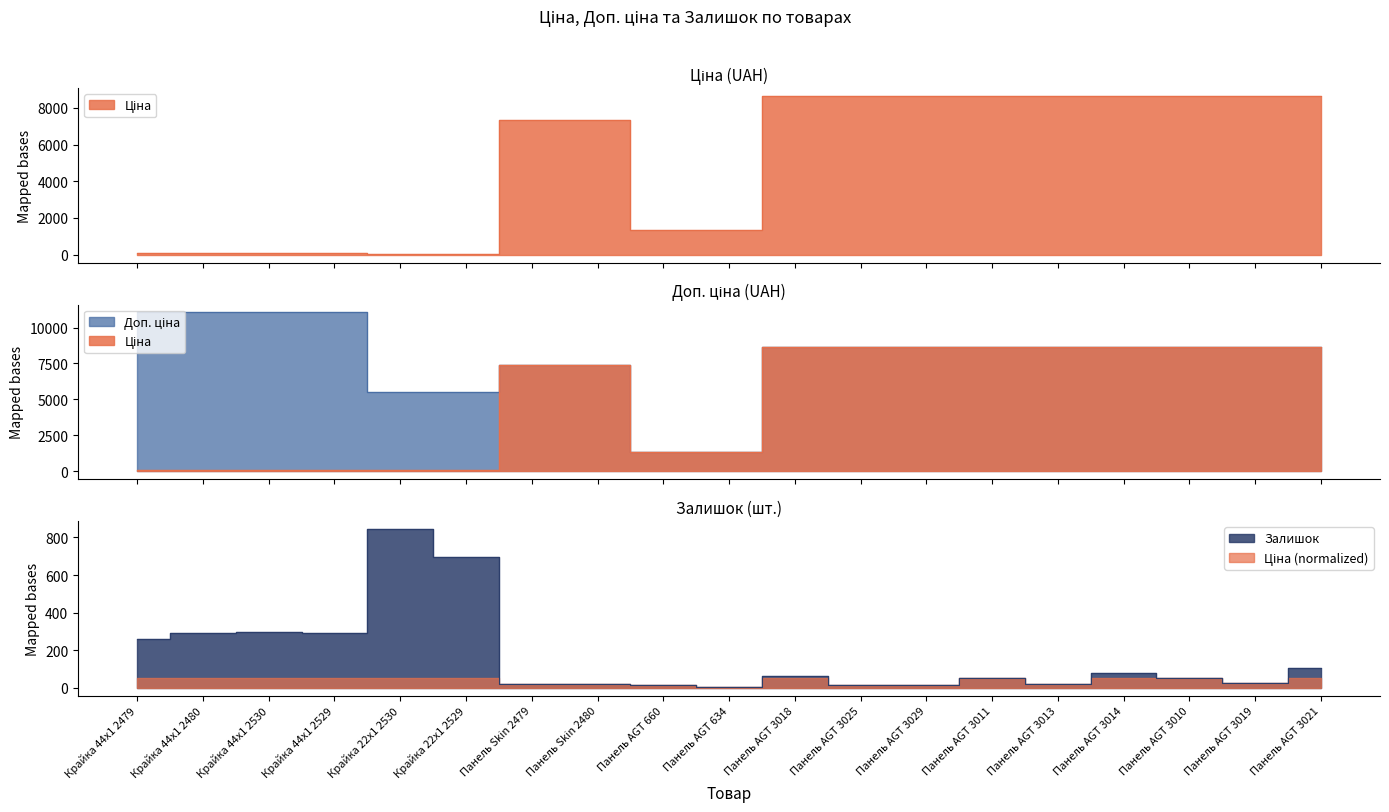

True or false: Доп. ціна has more than 0 points higher than both neighbors.

False